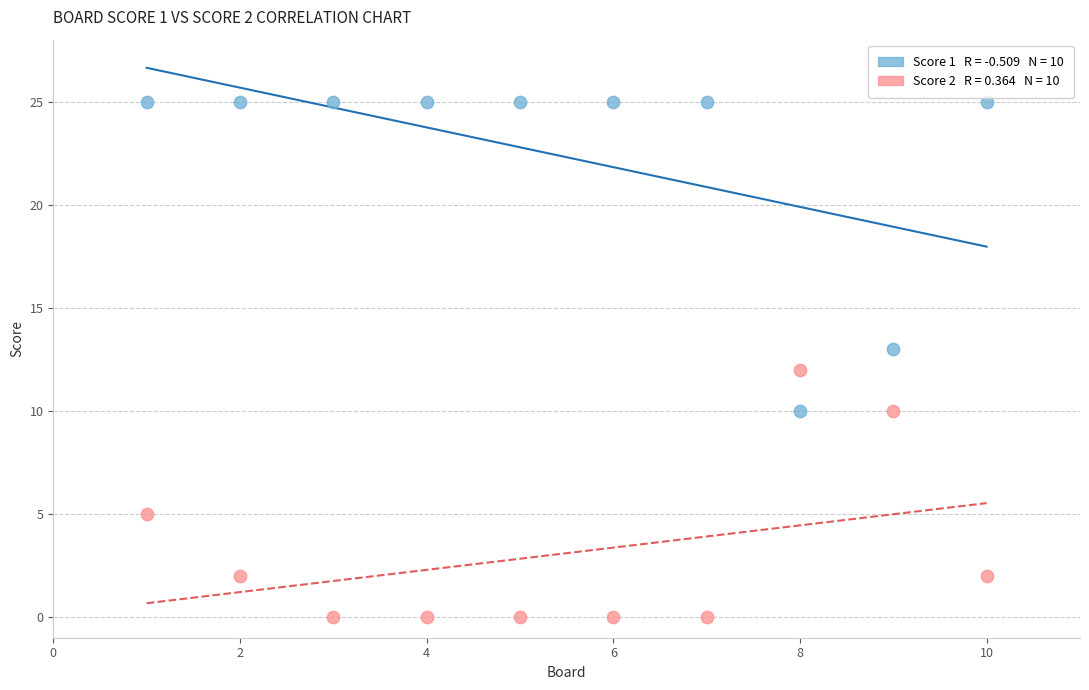

Across all data points, what is the range of Y values (max minus min)?

25